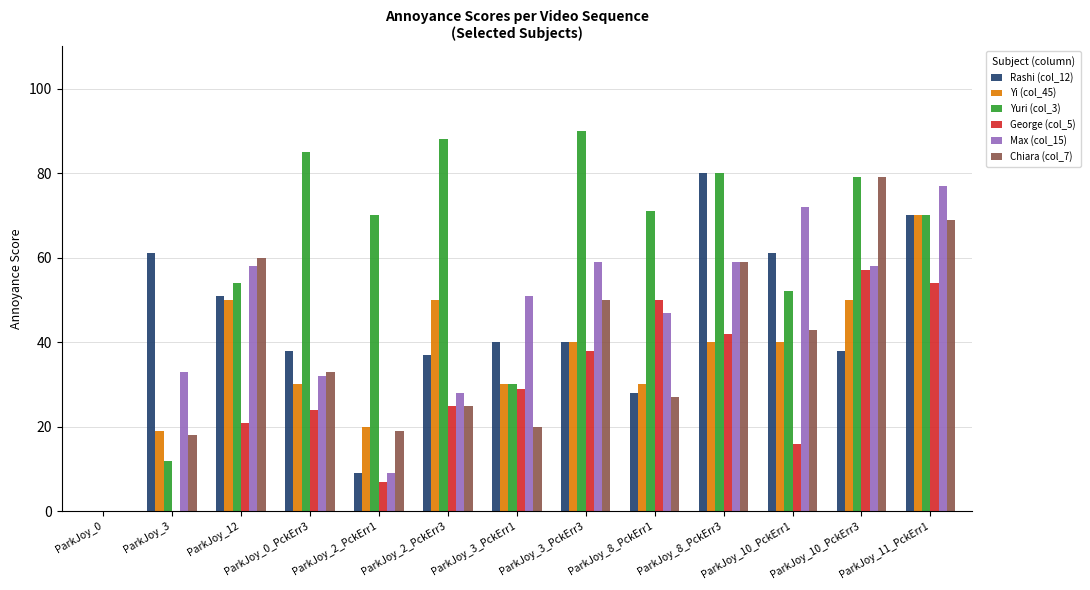

How many groups of bars are there?

13